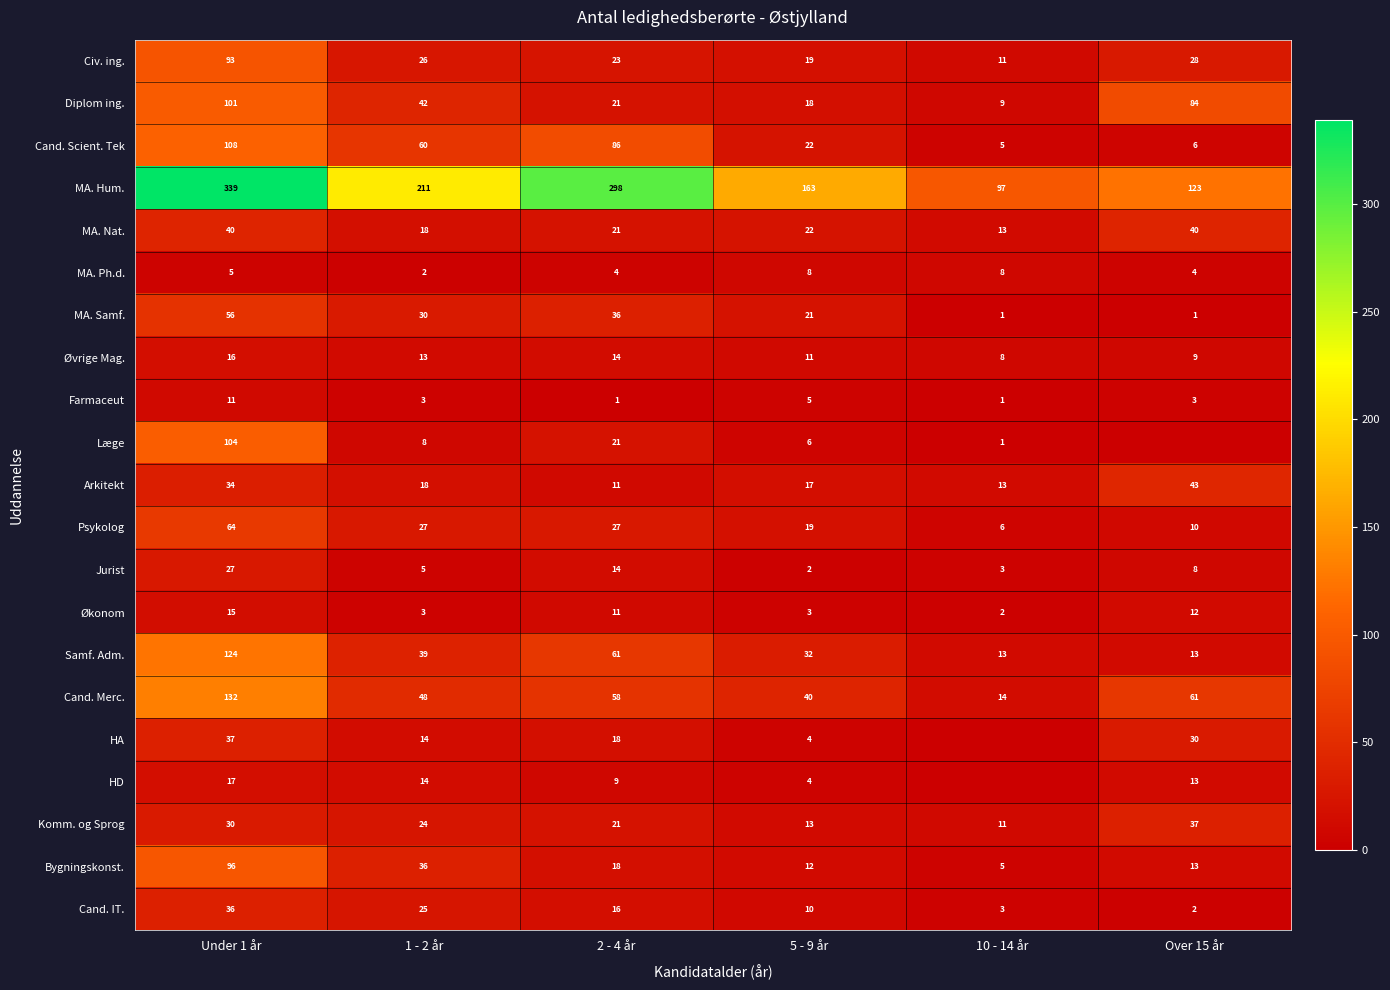

What is the difference between the highest and lowest values at 1 - 2 år?

209